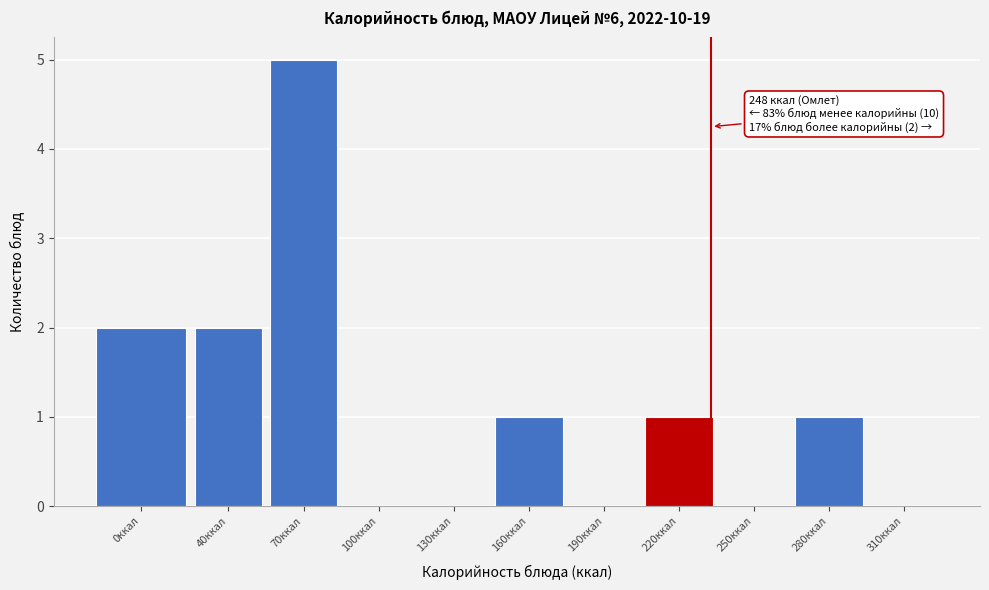

Reading left to right, list all the values displayed in this chart.

0ккал=2	40ккал=2	70ккал=5	100ккал=0	130ккал=0	160ккал=1	190ккал=0	220ккал=1	250ккал=0	280ккал=1	310ккал=0